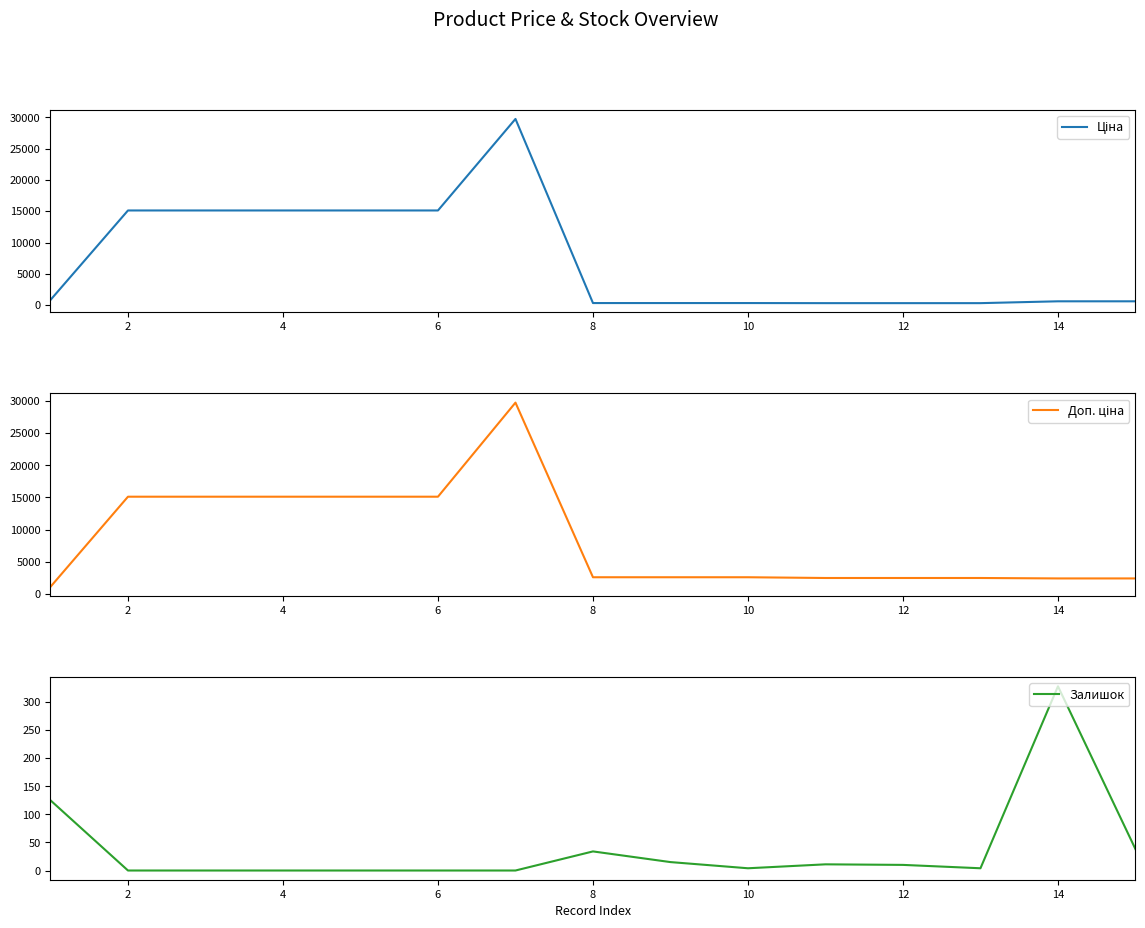

What is the difference between the maximum and minimum values in the Ціна series?

29437.0